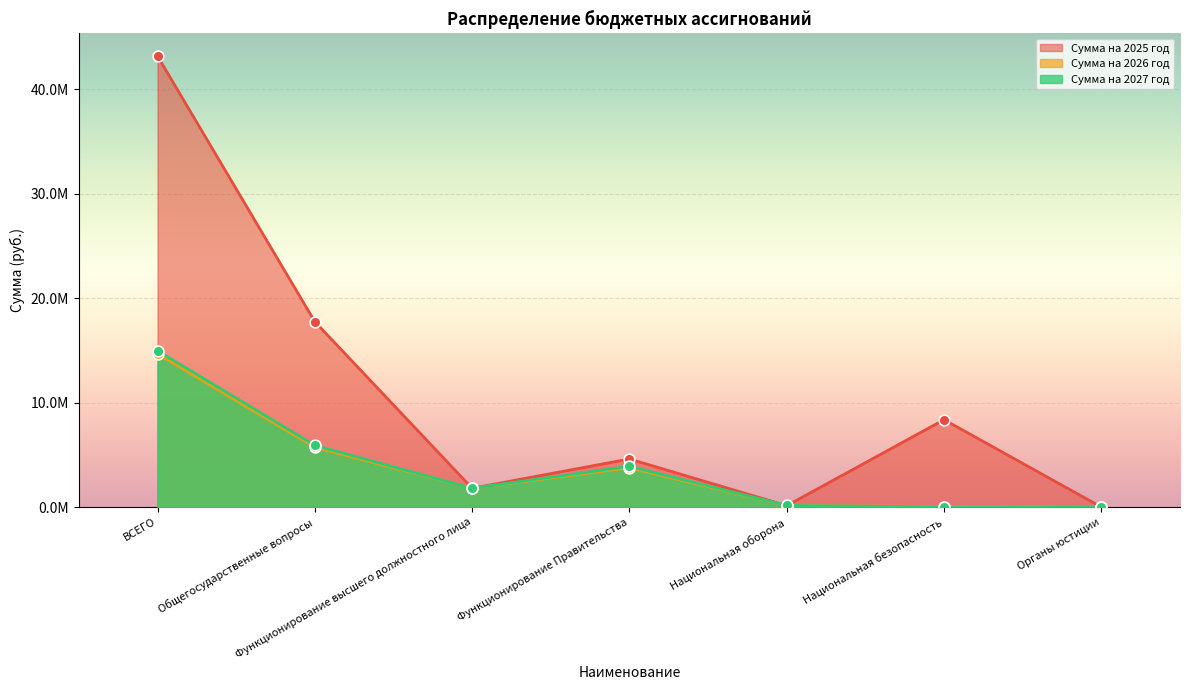

What are all the series names shown in the legend?

Сумма на 2025 год, Сумма на 2026 год, Сумма на 2027 год